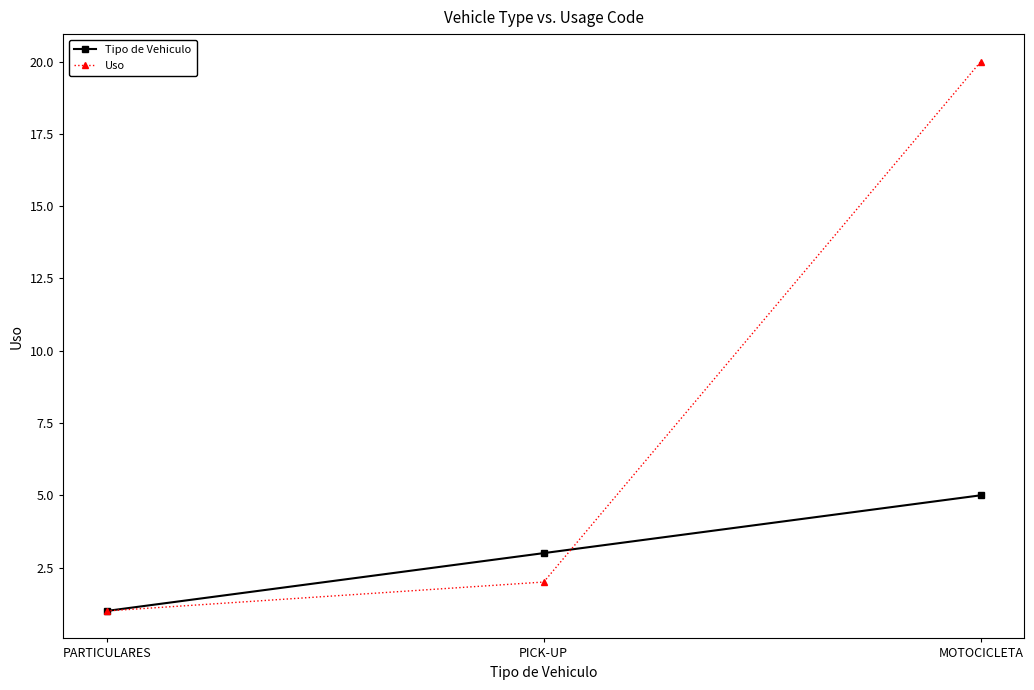

At which label is Uso closest to 10?

PICK-UP